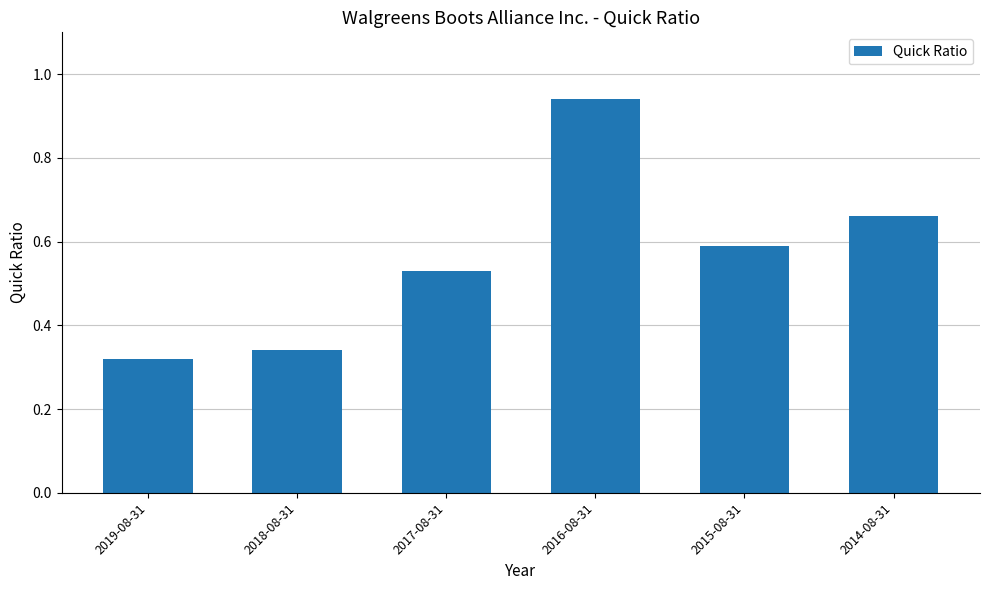

Rank the categories by value from lowest to highest.

2019-08-31, 2018-08-31, 2017-08-31, 2015-08-31, 2014-08-31, 2016-08-31